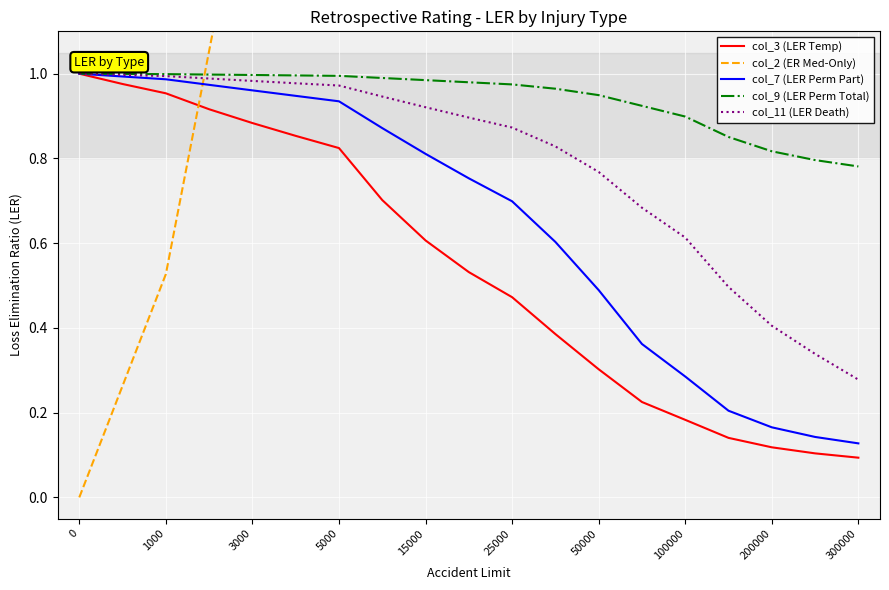

Which series has the widest spread of values?

col_2 (ER Med-Only)